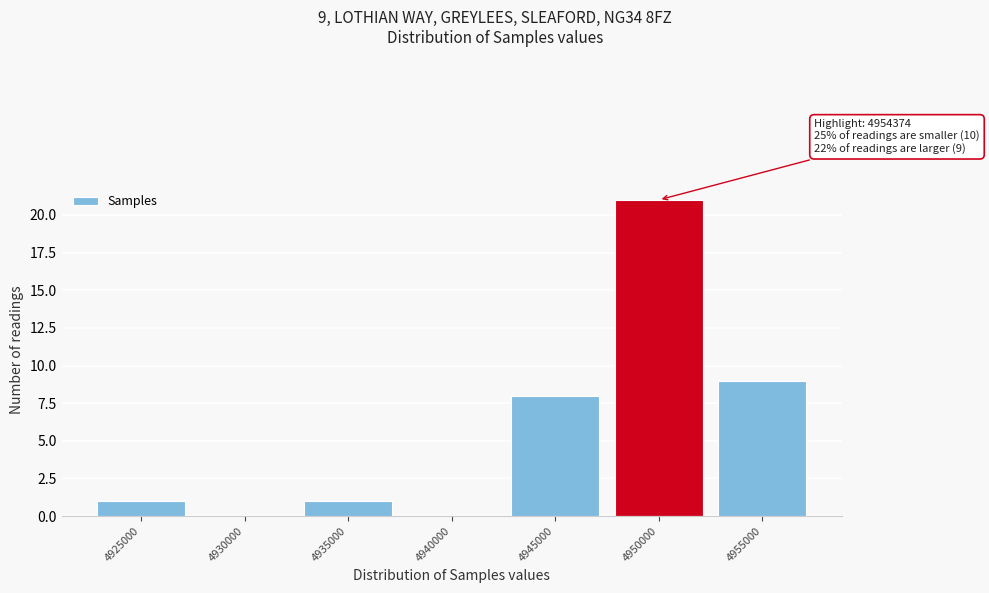

Reading left to right, list all the values displayed in this chart.

4925000=1	4930000=0	4935000=1	4940000=0	4945000=8	4950000=21	4955000=9